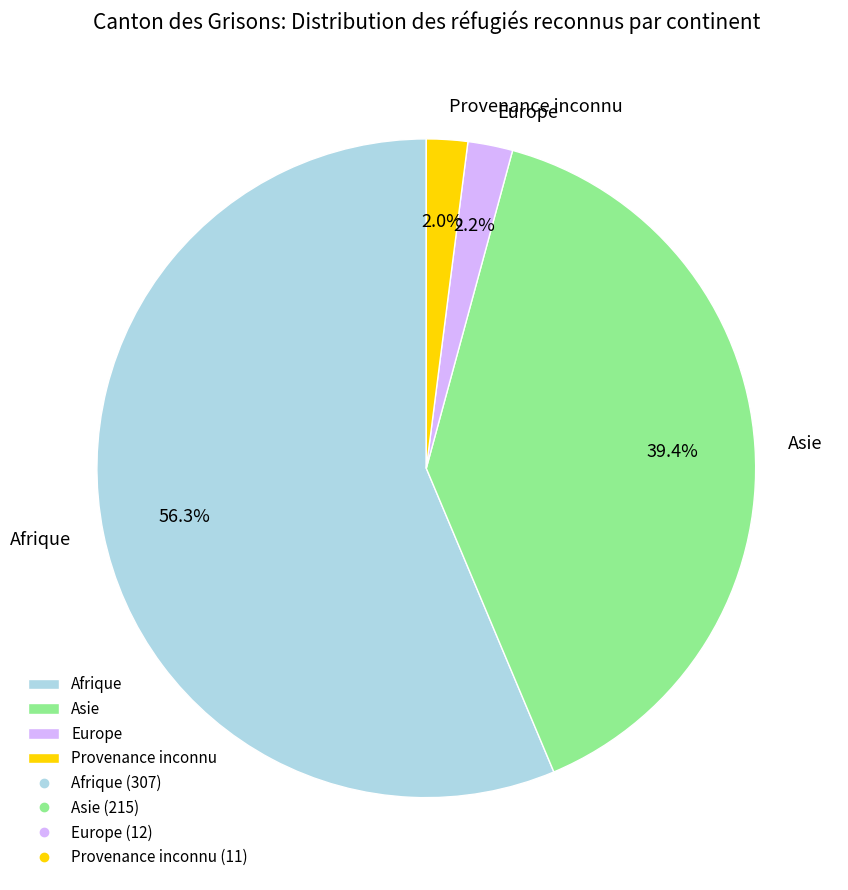

Does Afrique represent more than half of the total?

Yes